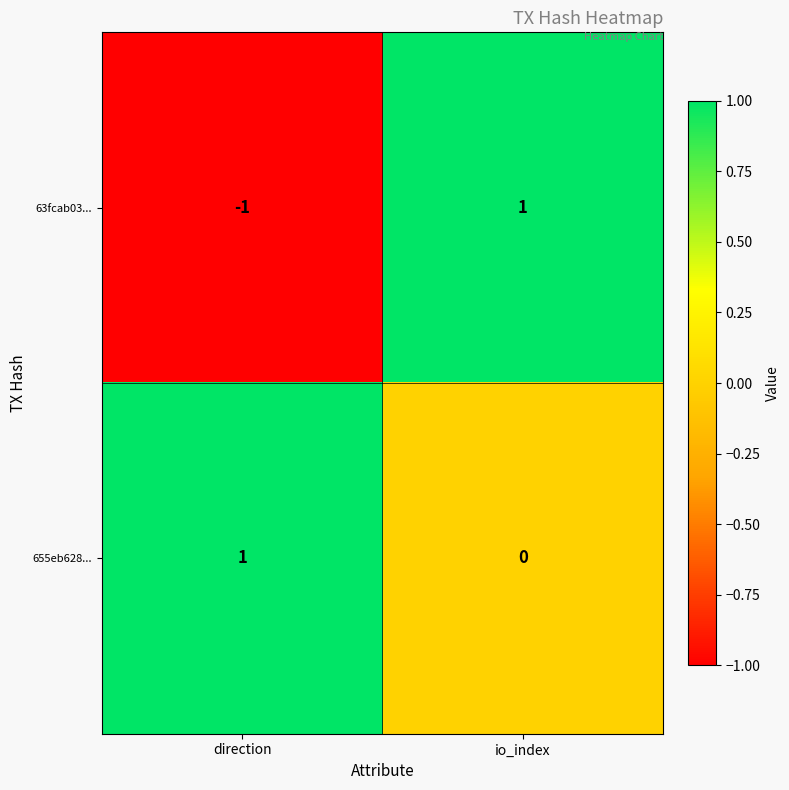

The 655eb628... series shows 1 at direction. True or false?

True